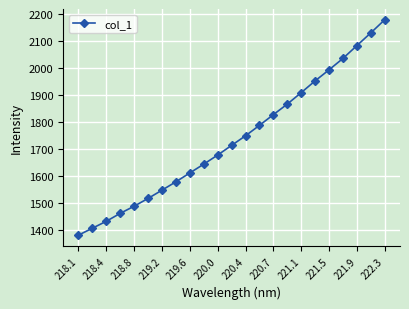

What is the value of the 2nd point from the left?

1407.0